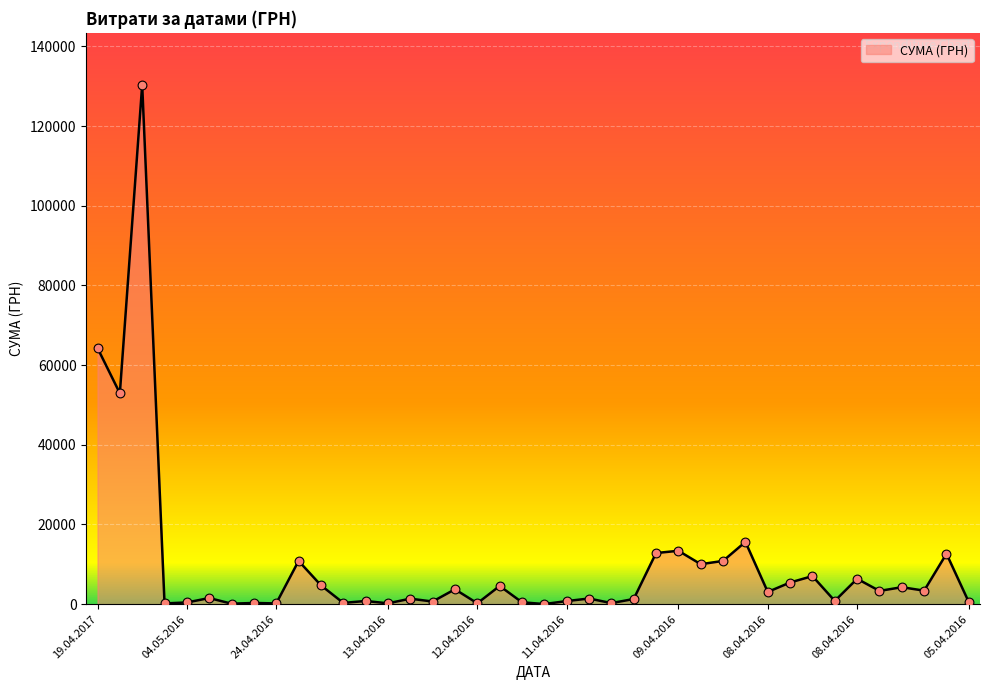

What is the difference between the maximum and minimum values?

130357.3